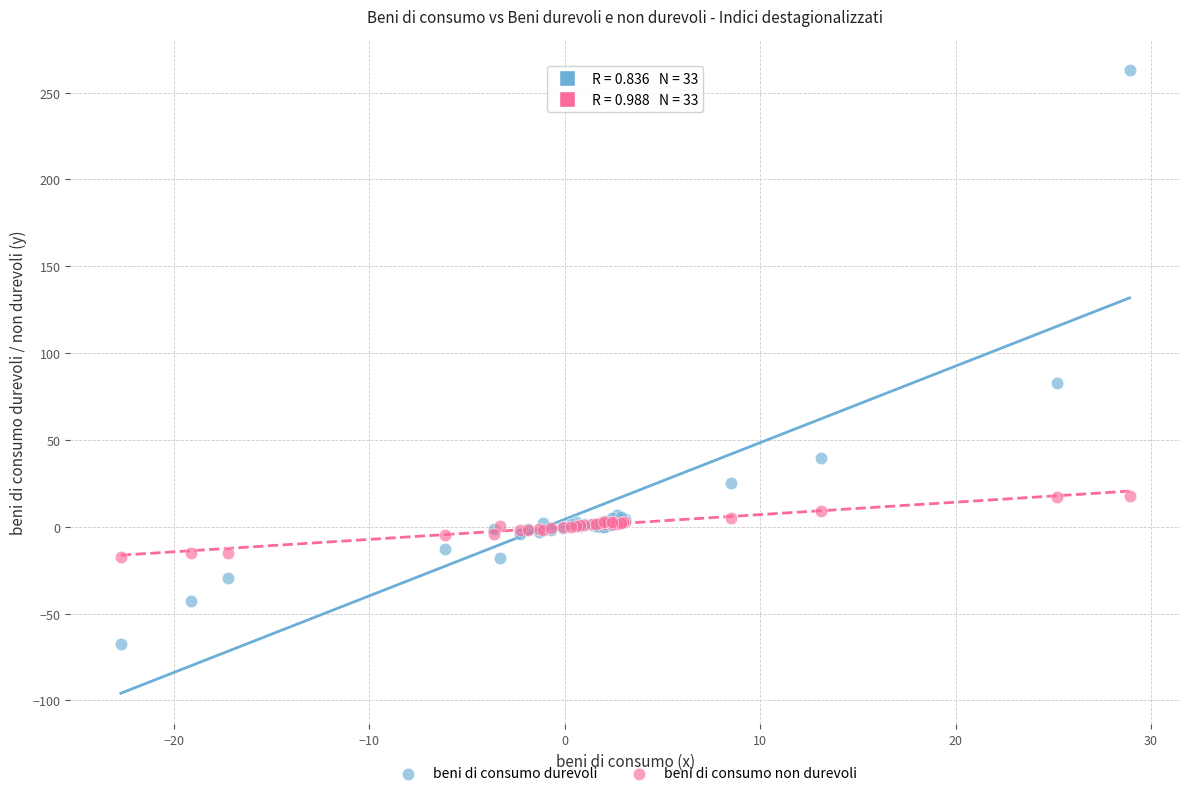

In the beni di consumo durevoli series, what Y value is closest to 97?

82.8